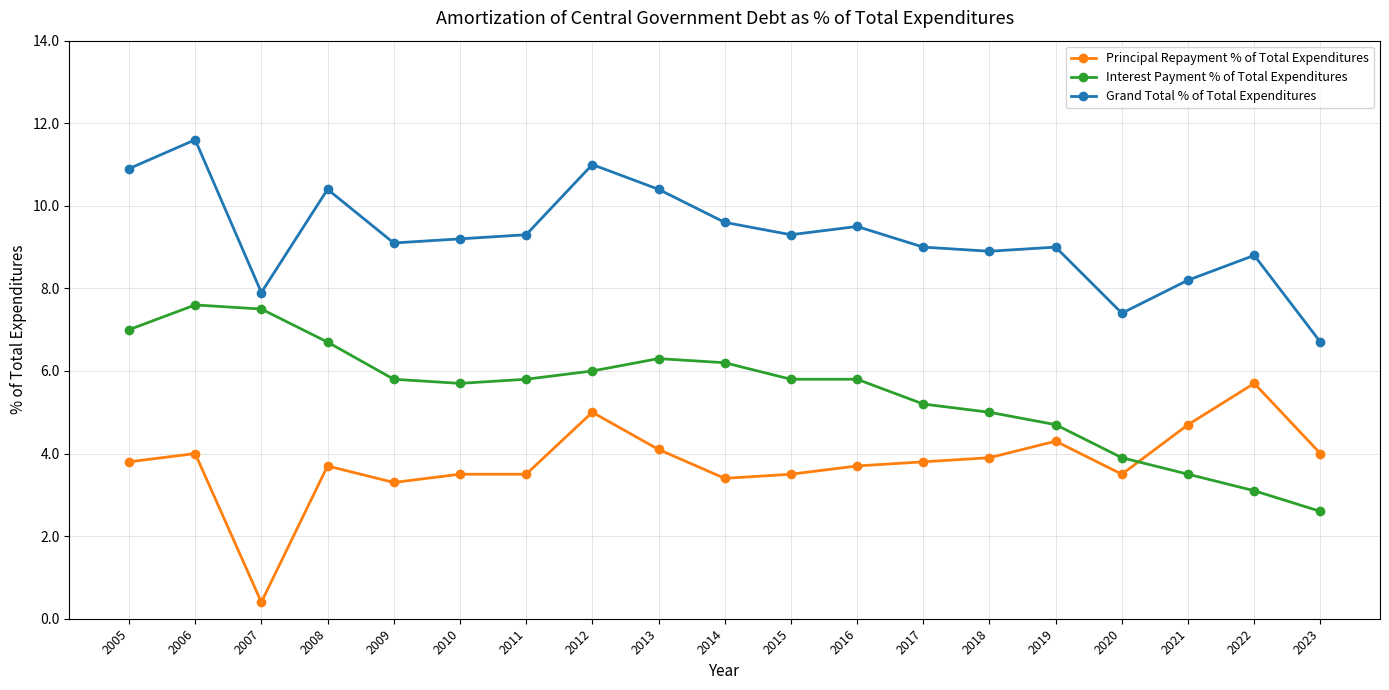

Reading left to right, extract all data points from this chart.

Principal Repayment % of Total Expenditures: 2005=3.8	2006=4.0	2007=0.4	2008=3.7	2009=3.3	2010=3.5	2011=3.5	2012=5.0	2013=4.1	2014=3.4	2015=3.5	2016=3.7	2017=3.8	2018=3.9	2019=4.3	2020=3.5	2021=4.7	2022=5.7	2023=4.0
Interest Payment % of Total Expenditures: 2005=7.0	2006=7.6	2007=7.5	2008=6.7	2009=5.8	2010=5.7	2011=5.8	2012=6.0	2013=6.3	2014=6.2	2015=5.8	2016=5.8	2017=5.2	2018=5.0	2019=4.7	2020=3.9	2021=3.5	2022=3.1	2023=2.6
Grand Total % of Total Expenditures: 2005=10.9	2006=11.6	2007=7.9	2008=10.4	2009=9.1	2010=9.2	2011=9.3	2012=11.0	2013=10.4	2014=9.6	2015=9.3	2016=9.5	2017=9.0	2018=8.9	2019=9.0	2020=7.4	2021=8.2	2022=8.8	2023=6.7